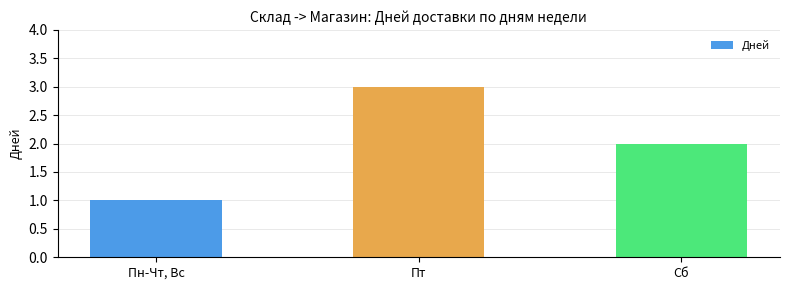

What is the approximate value at Сб?

2